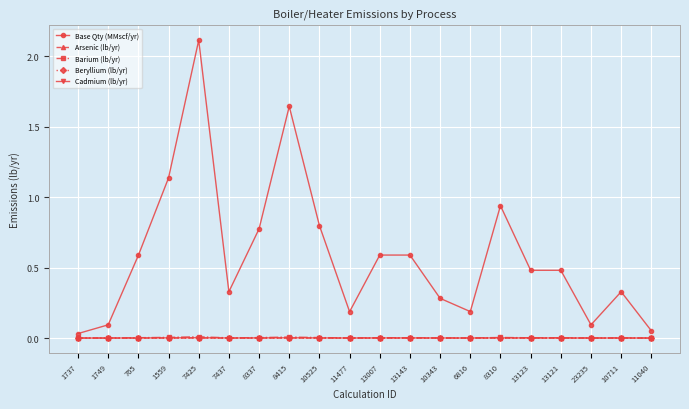

The Cadmium (lb/yr) series shows 0.0 at 11477. True or false?

True